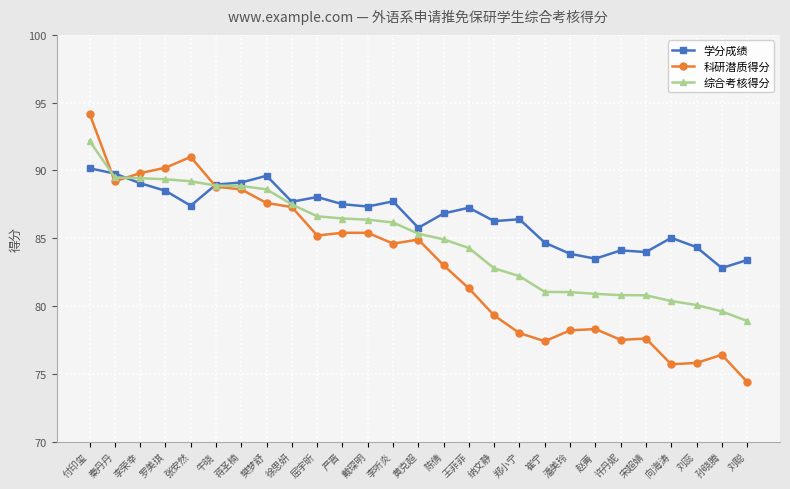

What is the difference between the highest and lowest values at 屈宇昕?

2.8